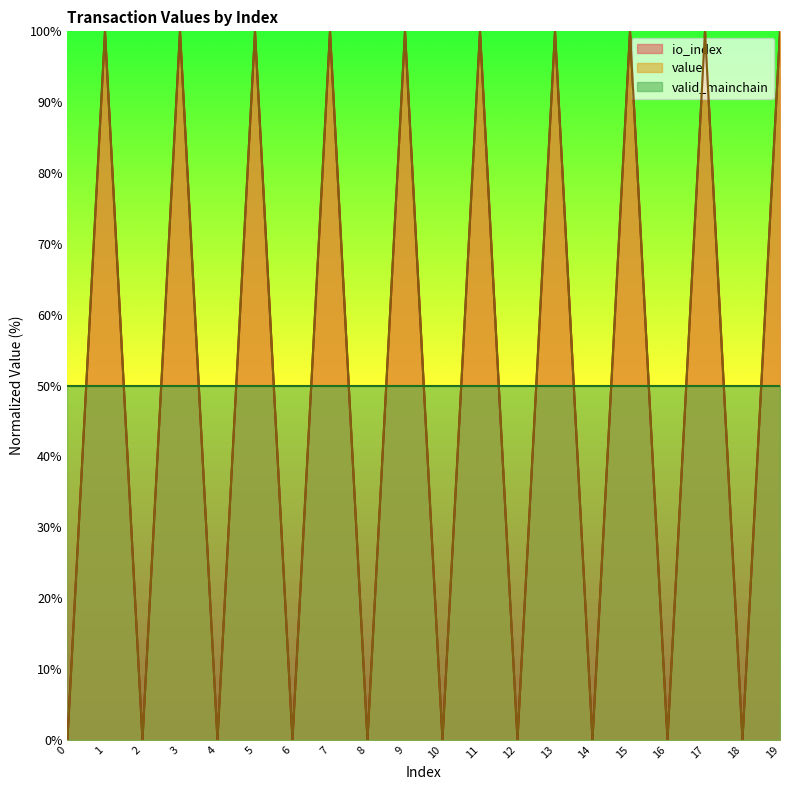

True or false: value and io_index intersect in this chart.

False